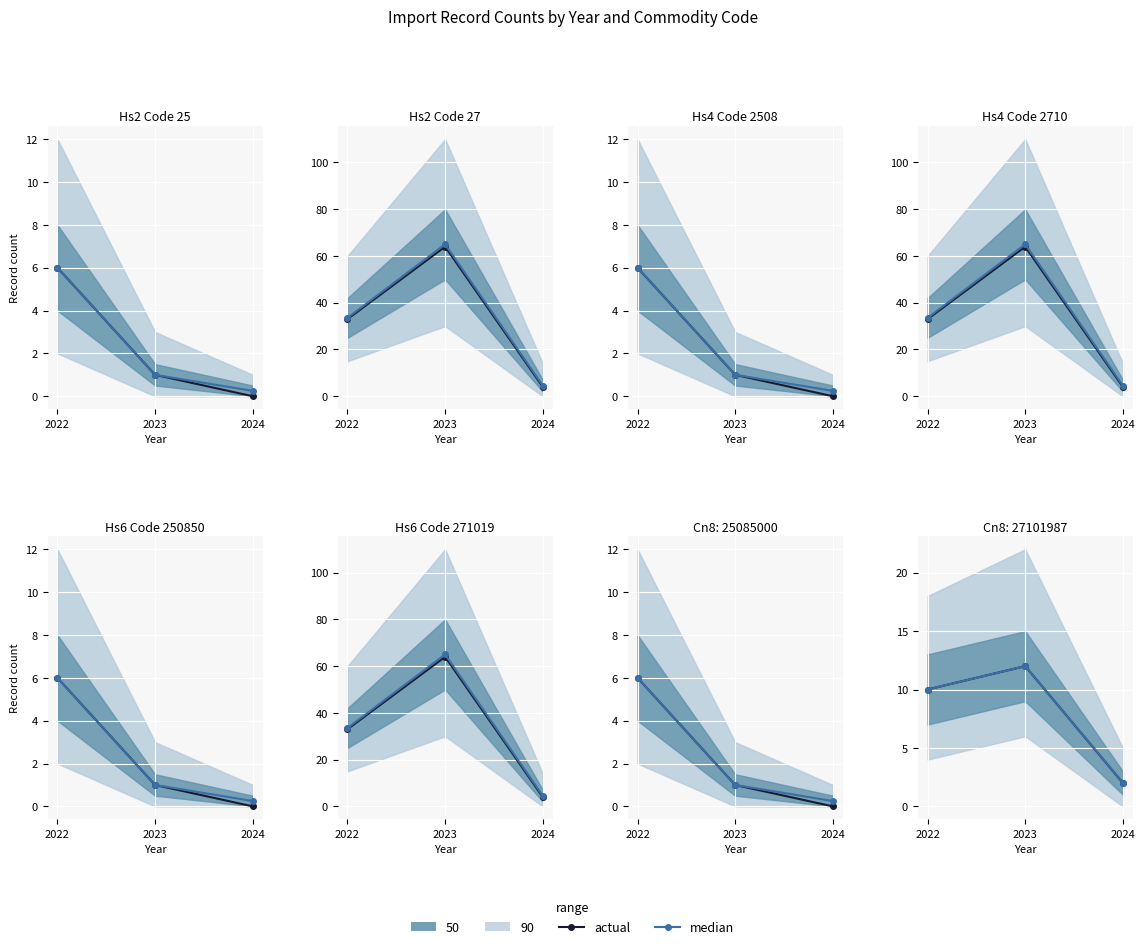

Where is actual nearest to the value 7?

2022